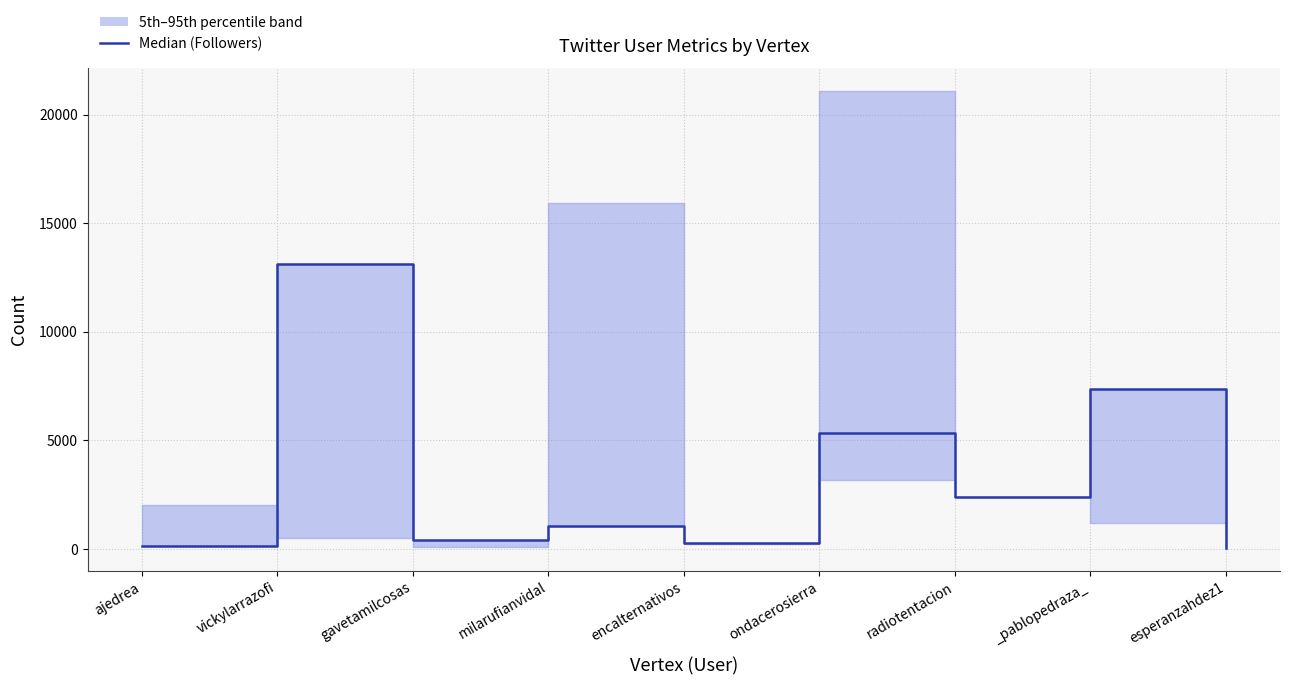

What is the value of the 2nd point from the left?

13123